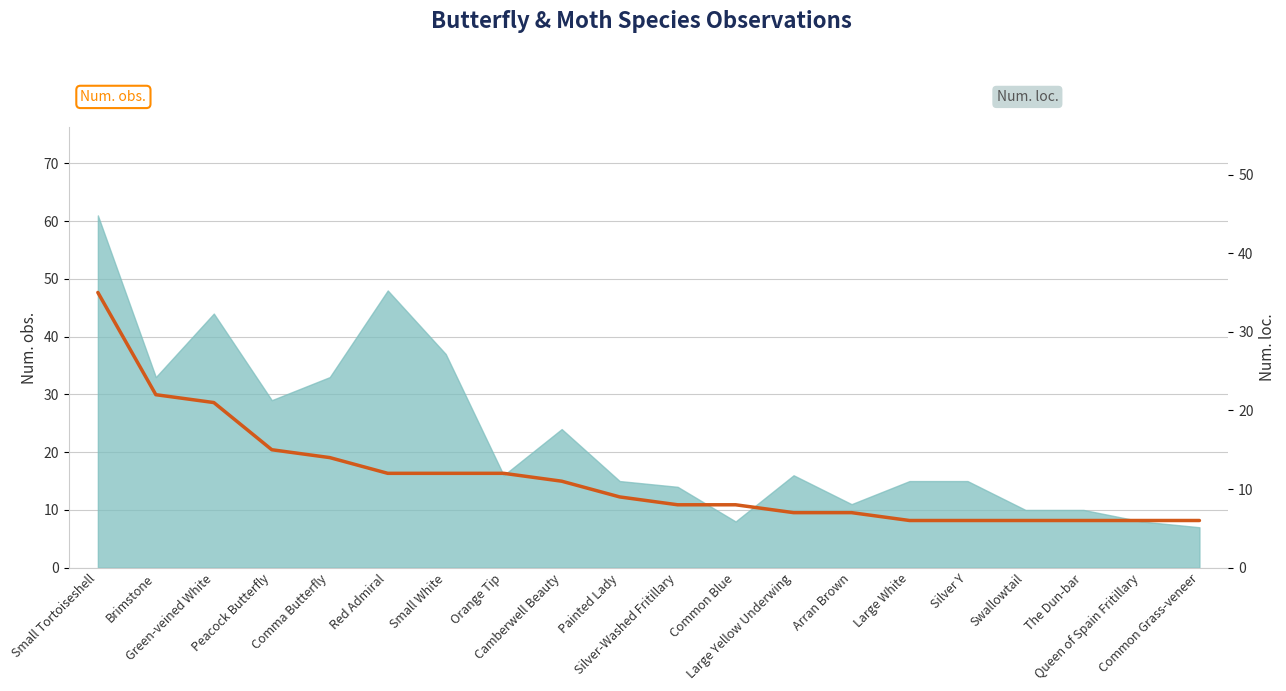

Reading left to right, what are all the values shown in this chart?

35	22	21	15	14	12	12	12	11	9	8	8	7	7	6	6	6	6	6	6